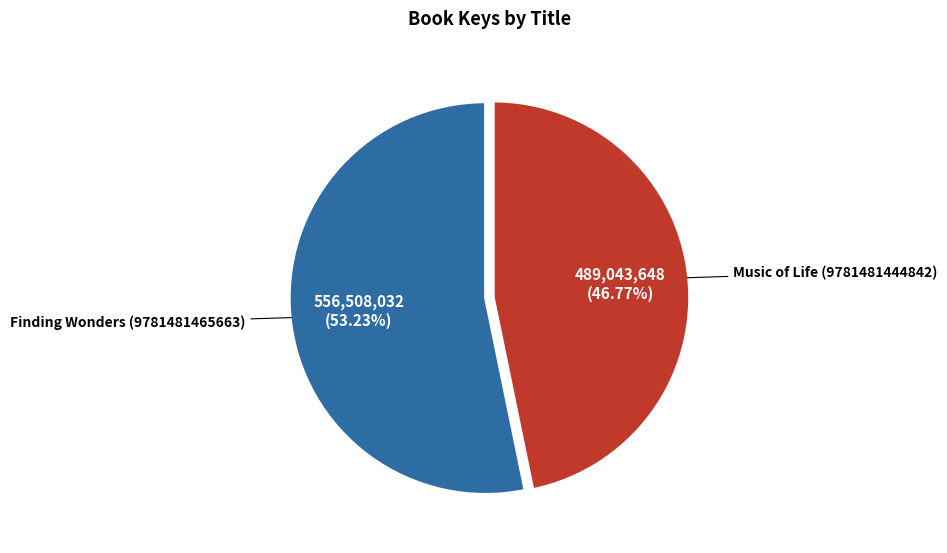

True or false: Music of Life (9781481444842) accounts for 47% of the total.

True